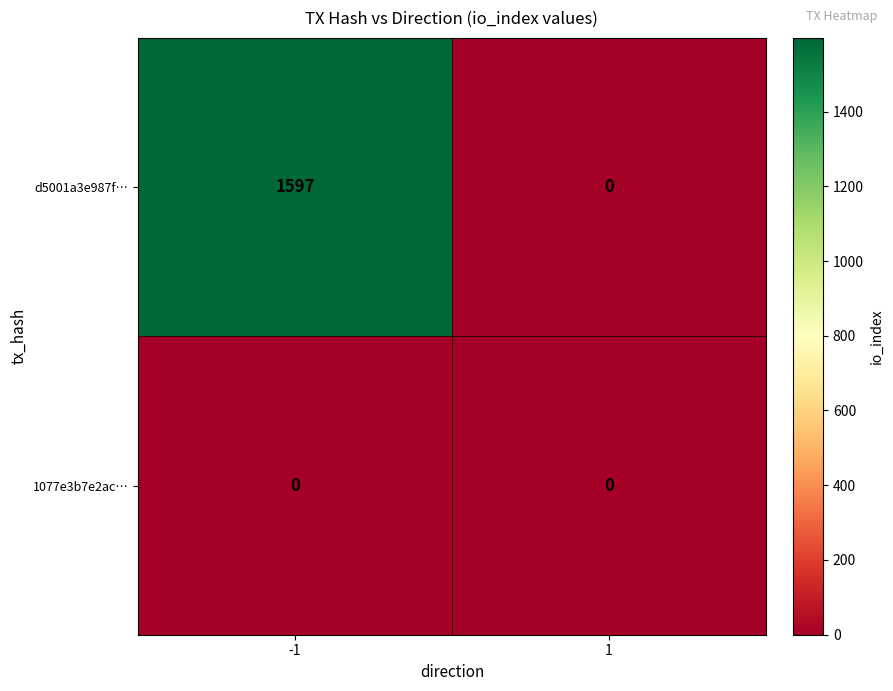

True or false: d5001a3e987f… has a value of 0 at 1.

True